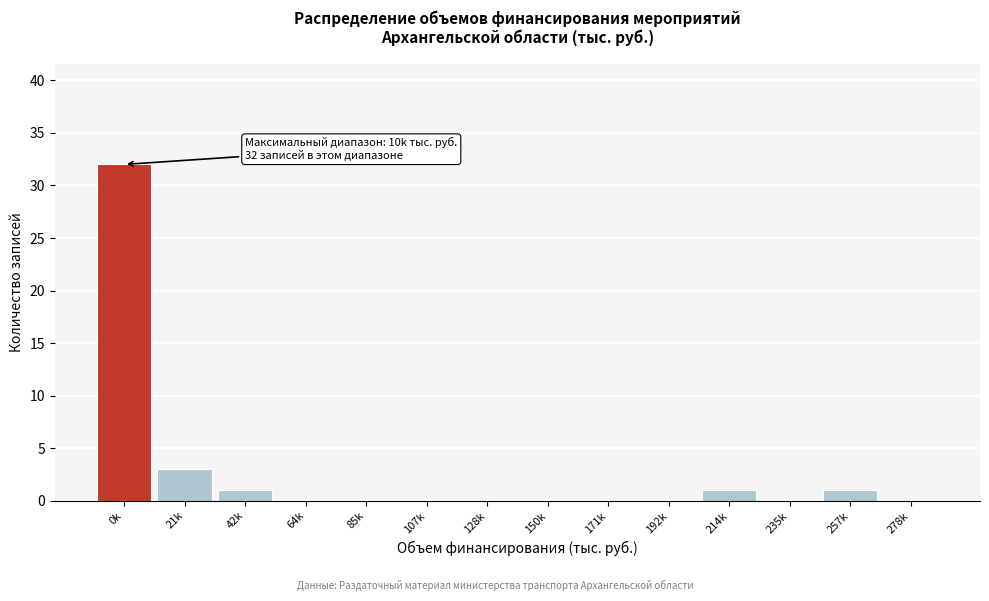

Where is the data nearest to the value 16?

21k